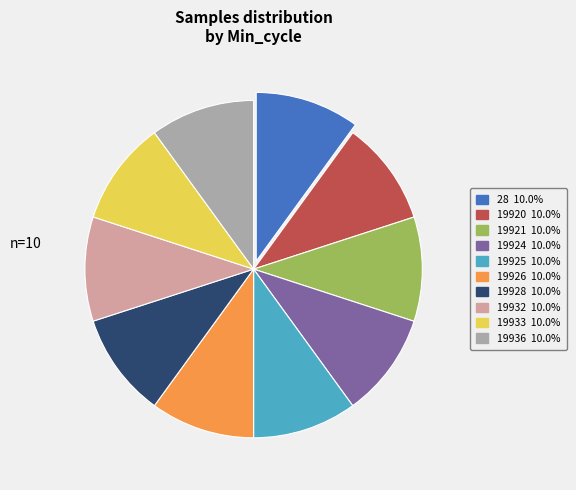

Count the number of slices in the pie.

10